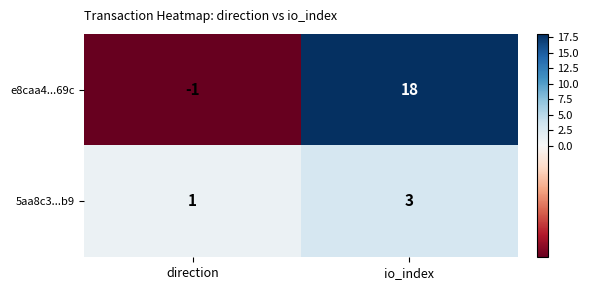

What is the sum of the 5aa8c3...b9 values at direction and io_index?

4